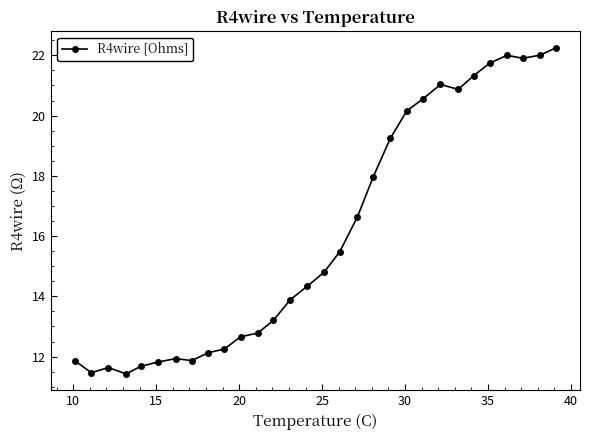

What is the average value?

16.1